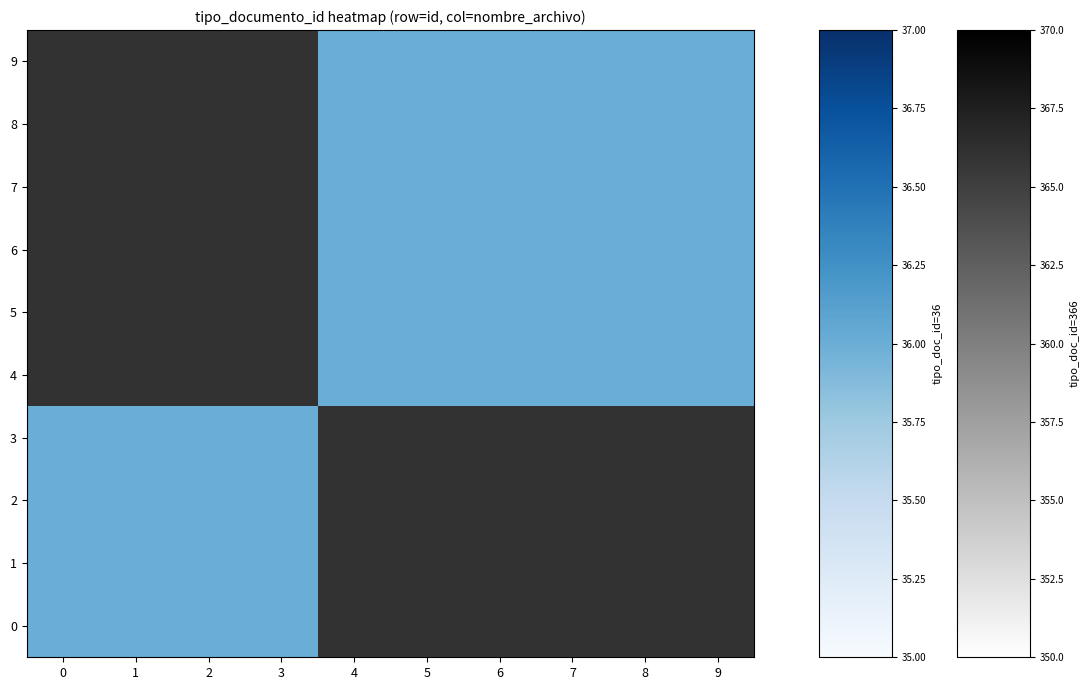

The 1 series shows 185.7 at 4. True or false?

False